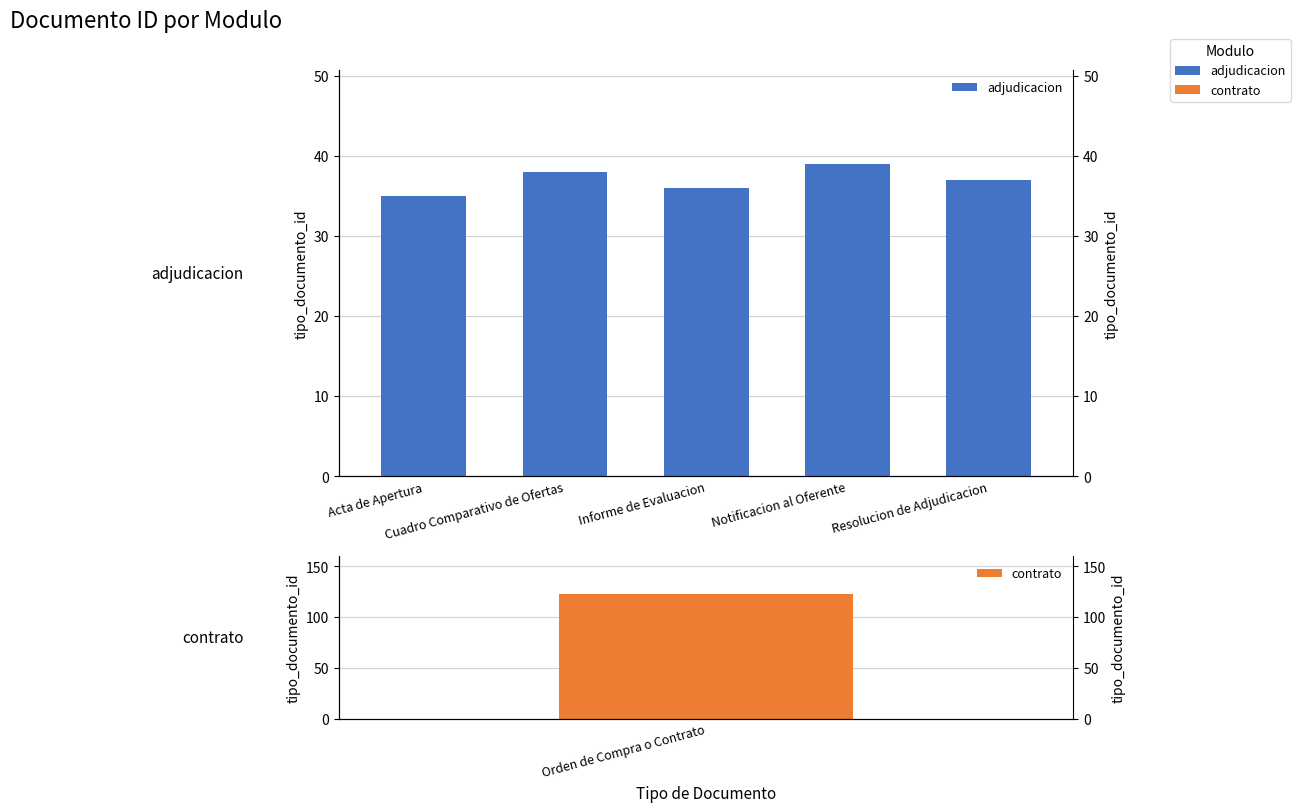

At which label is the value closest to 37?

Resolucion de Adjudicacion